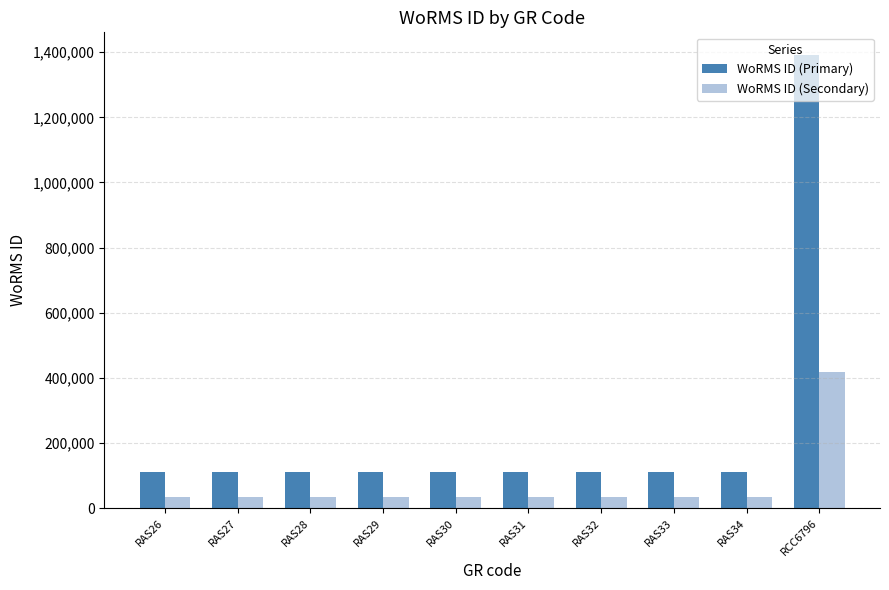

What are all the series names shown in the legend?

WoRMS ID (Primary), WoRMS ID (Secondary)